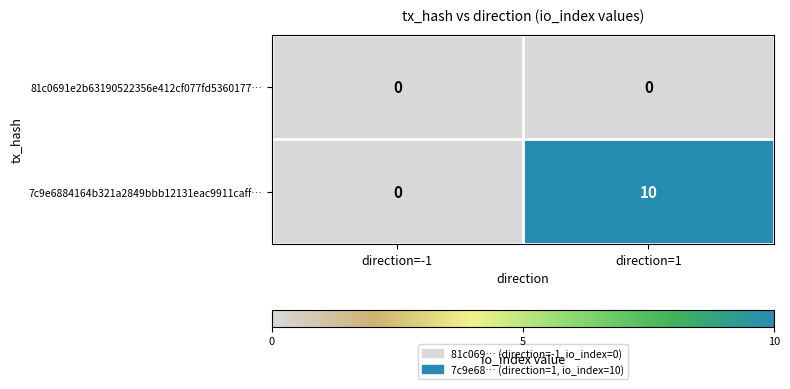

What is the total value across all series at direction=1?

10